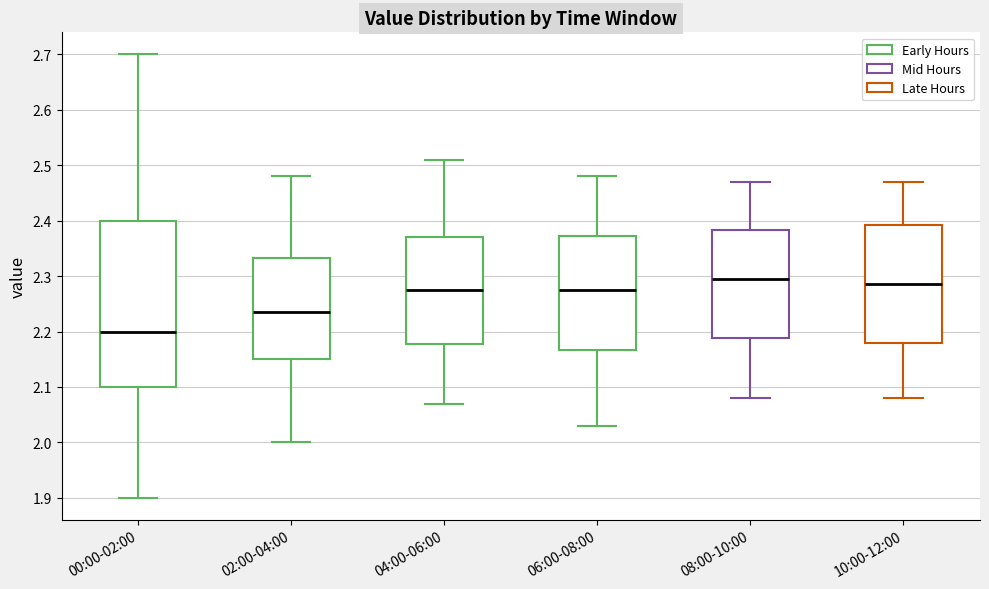

Reading left to right, transcribe this box plot: for each box, give where its median line is, the range the box spans, and where its two whiskers end, as read against the y-axis. The values are not printed on the chart, so give them approximately, as read against the axis.

00:00-02:00: median 2.20, box 2.10 to 2.40, whiskers 1.90 to 2.70
02:00-04:00: median 2.24, box 2.15 to 2.33, whiskers 2.00 to 2.48
04:00-06:00: median 2.28, box 2.18 to 2.37, whiskers 2.07 to 2.51
06:00-08:00: median 2.28, box 2.17 to 2.37, whiskers 2.03 to 2.48
08:00-10:00: median 2.30, box 2.19 to 2.38, whiskers 2.08 to 2.47
10:00-12:00: median 2.29, box 2.18 to 2.39, whiskers 2.08 to 2.47